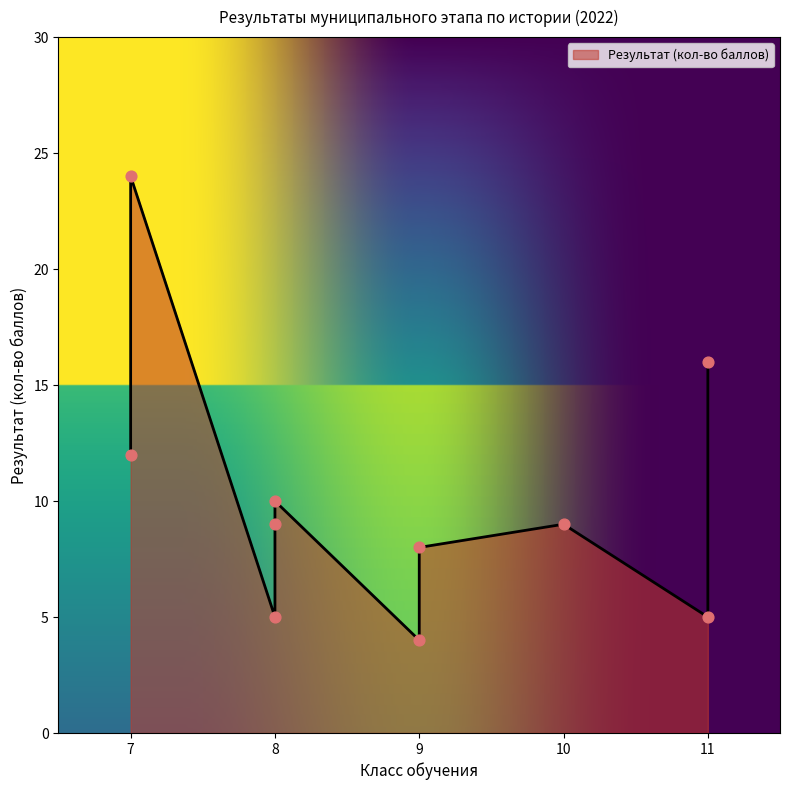

What is the ratio of the value at 10 to the value at 7?

0.8